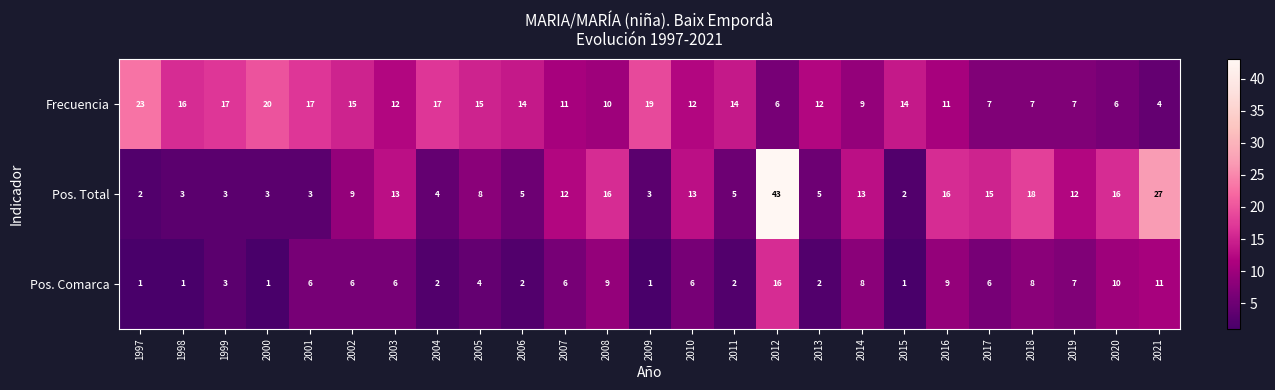

Which series changed the most between 2001 and 2006?

Pos. Comarca